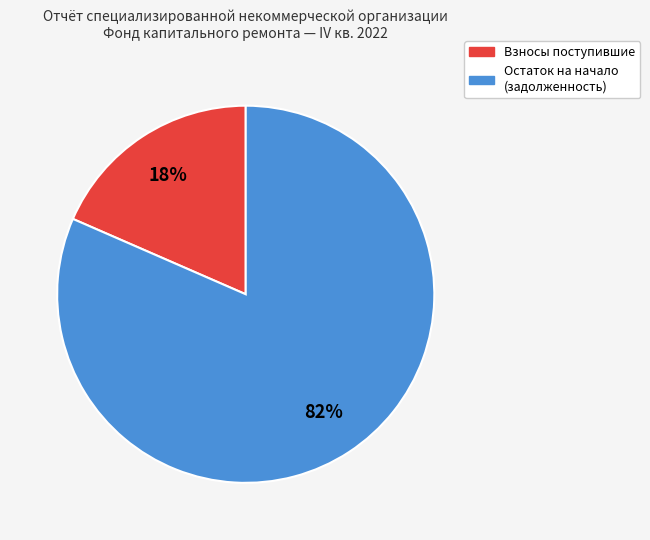

Is there any slice that represents more than half of the pie?

Yes